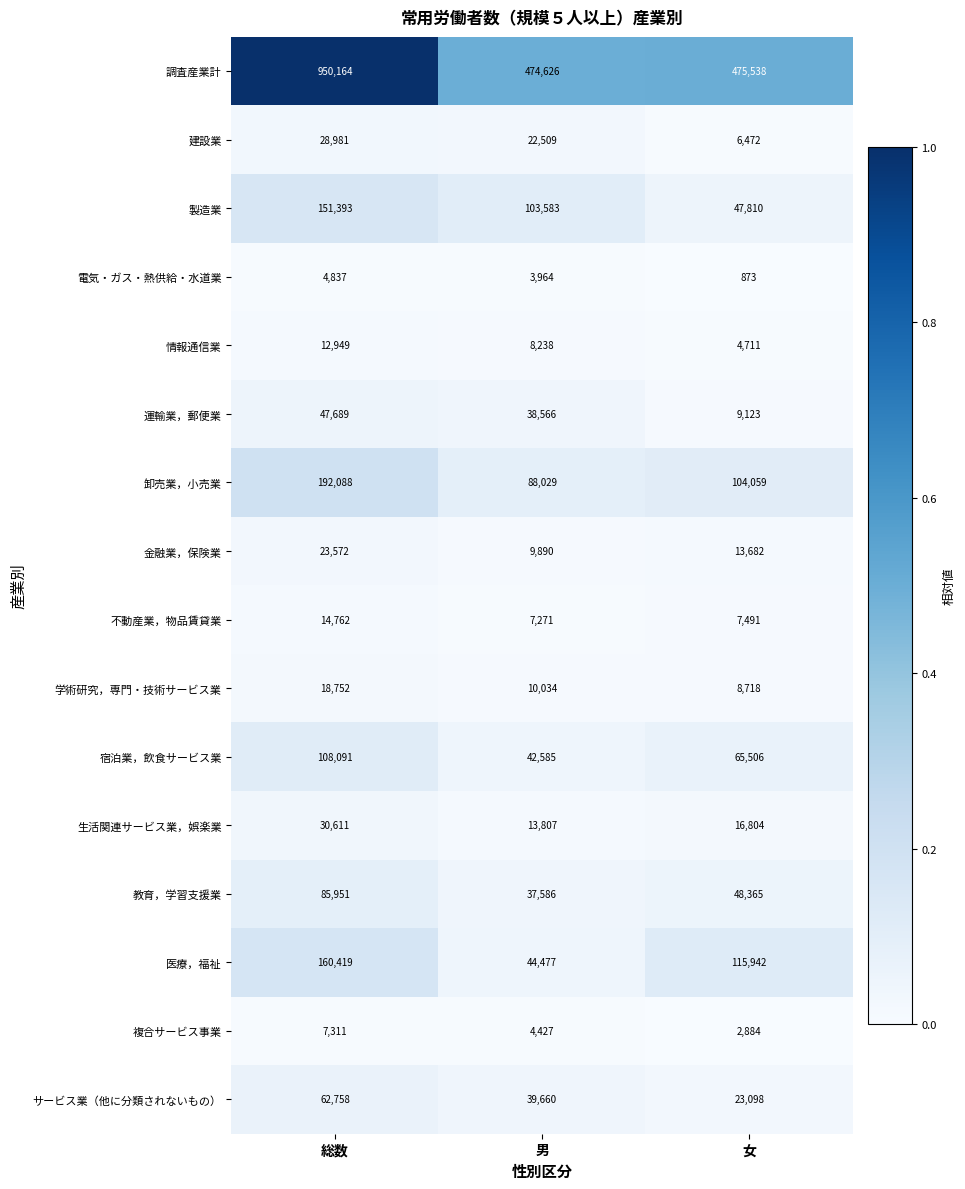

Between 総数 and 男, which series saw the biggest shift?

調査産業計